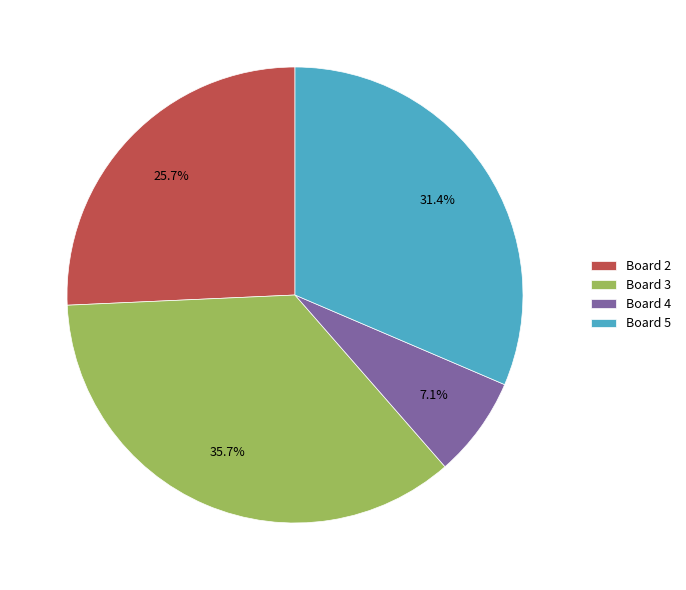

To the nearest percent, what is the difference between the largest and smallest slice percentages?

29%